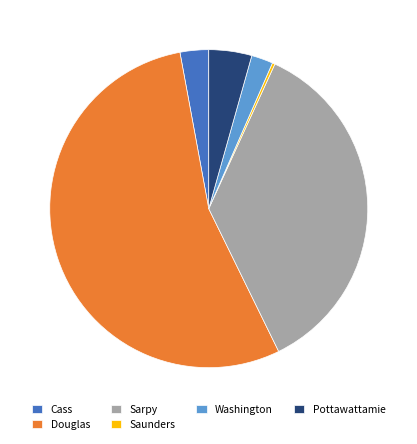

Is it true that Pottawattamie is 12% of the pie?

False